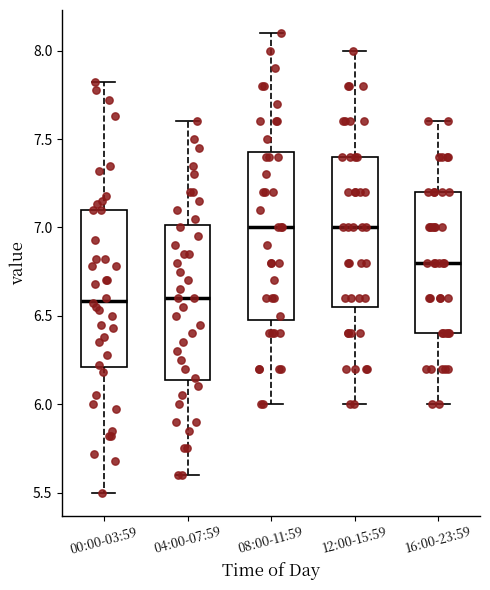

Comparing the boxes themselves (not the whiskers), which one is the tallest?

08:00-11:59